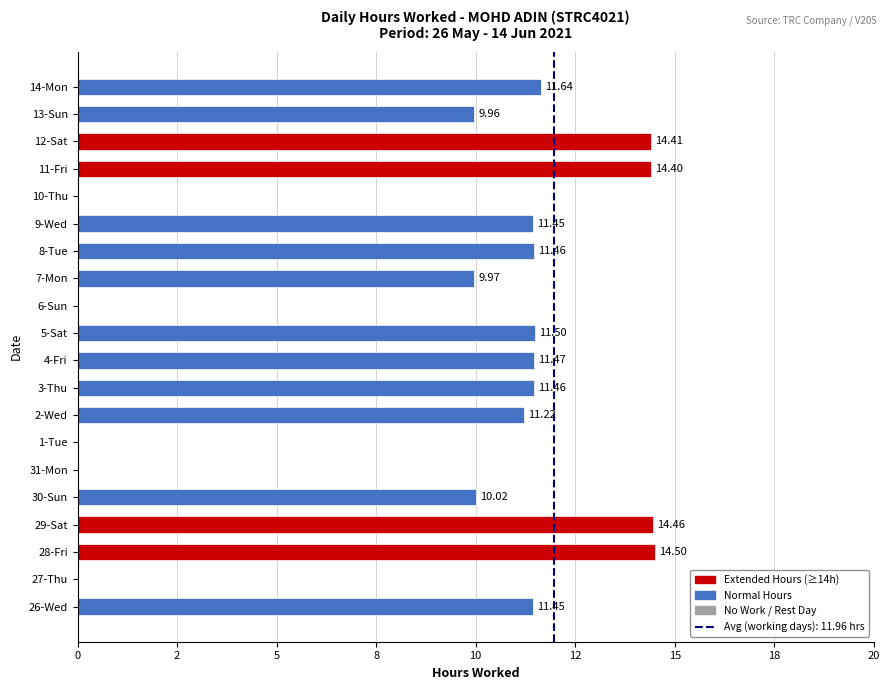

What is the difference between the maximum and second lowest values?

14.5